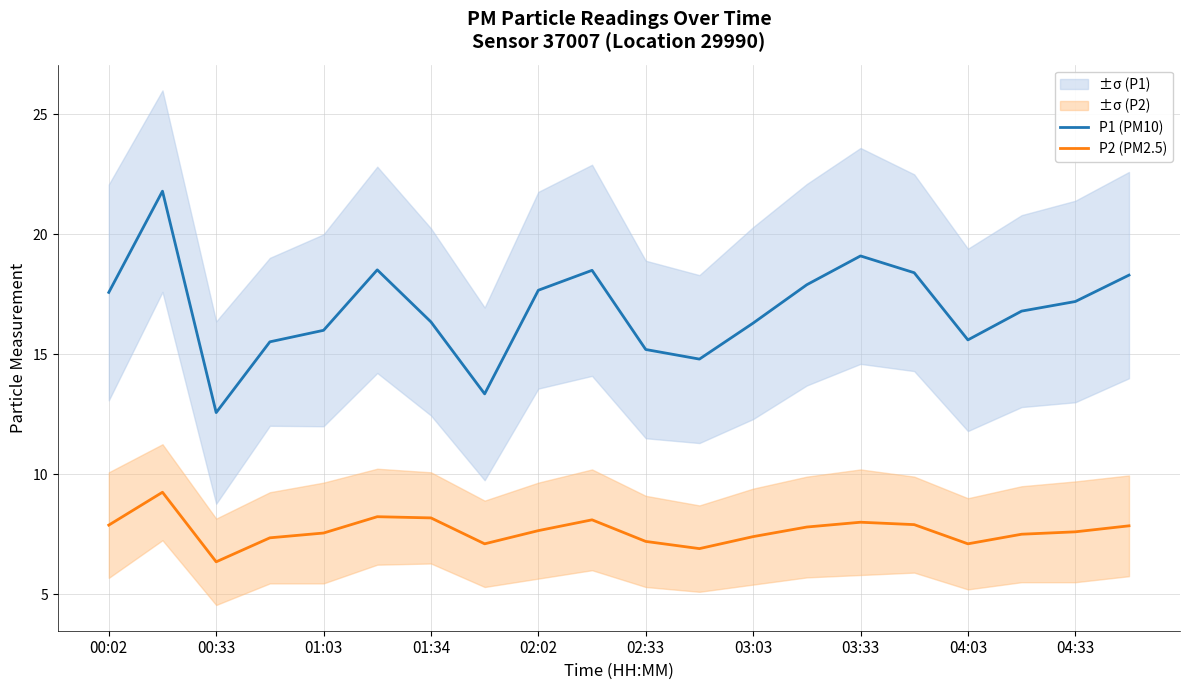

What is the difference between the P1 (PM10) values at 03:33 and 04:33?

1.9